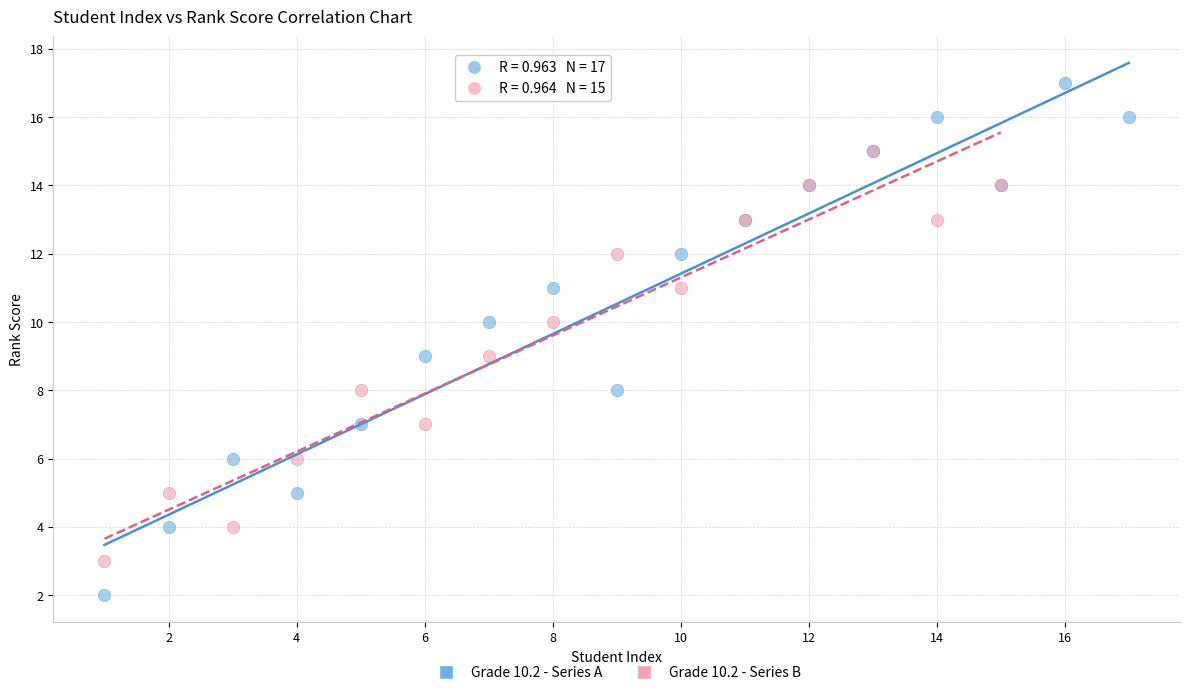

Which series reaches the minimum Y coordinate?

Grade 10.2 - Series A